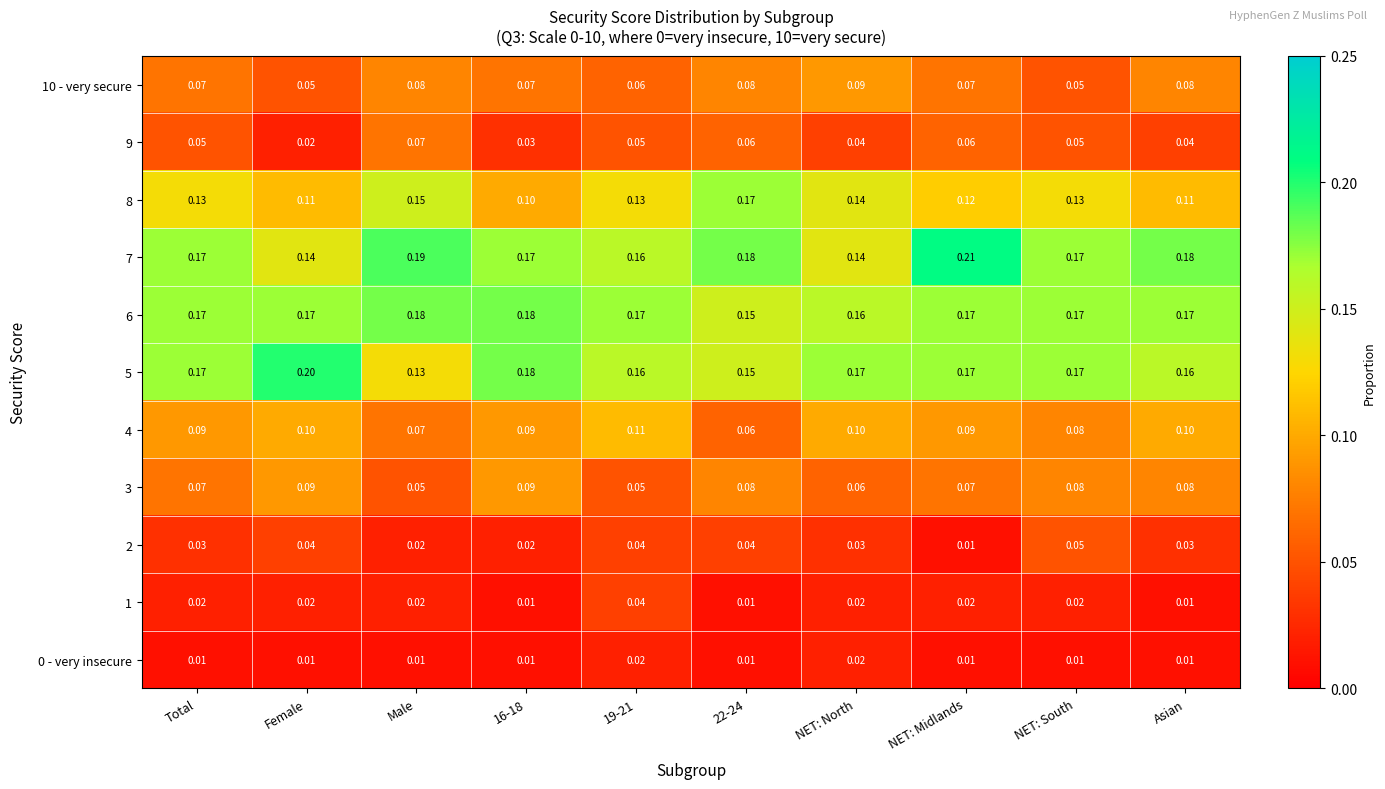

Which category has the highest value in the 7 series?

NET: Midlands